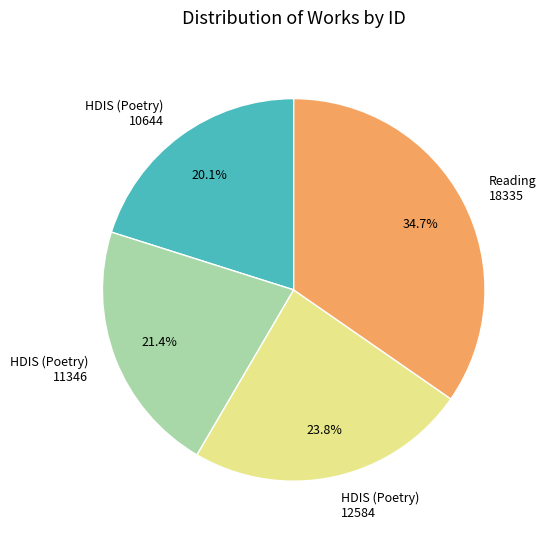

Do HDIS (Poetry) 11346 and Reading 18335 together represent more than half of the pie?

Yes